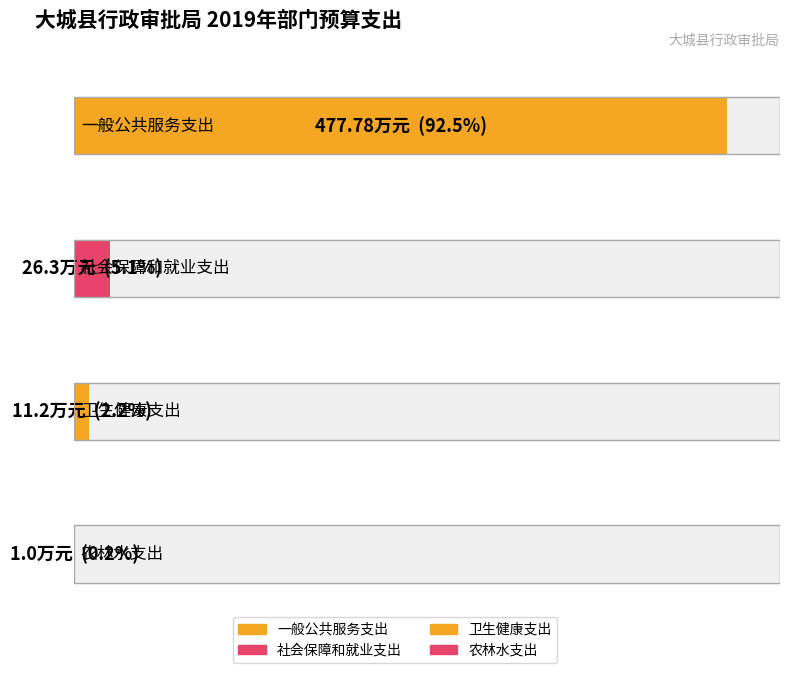

True or false: the data shows 16.5 at 社会保障和就业支出.

False